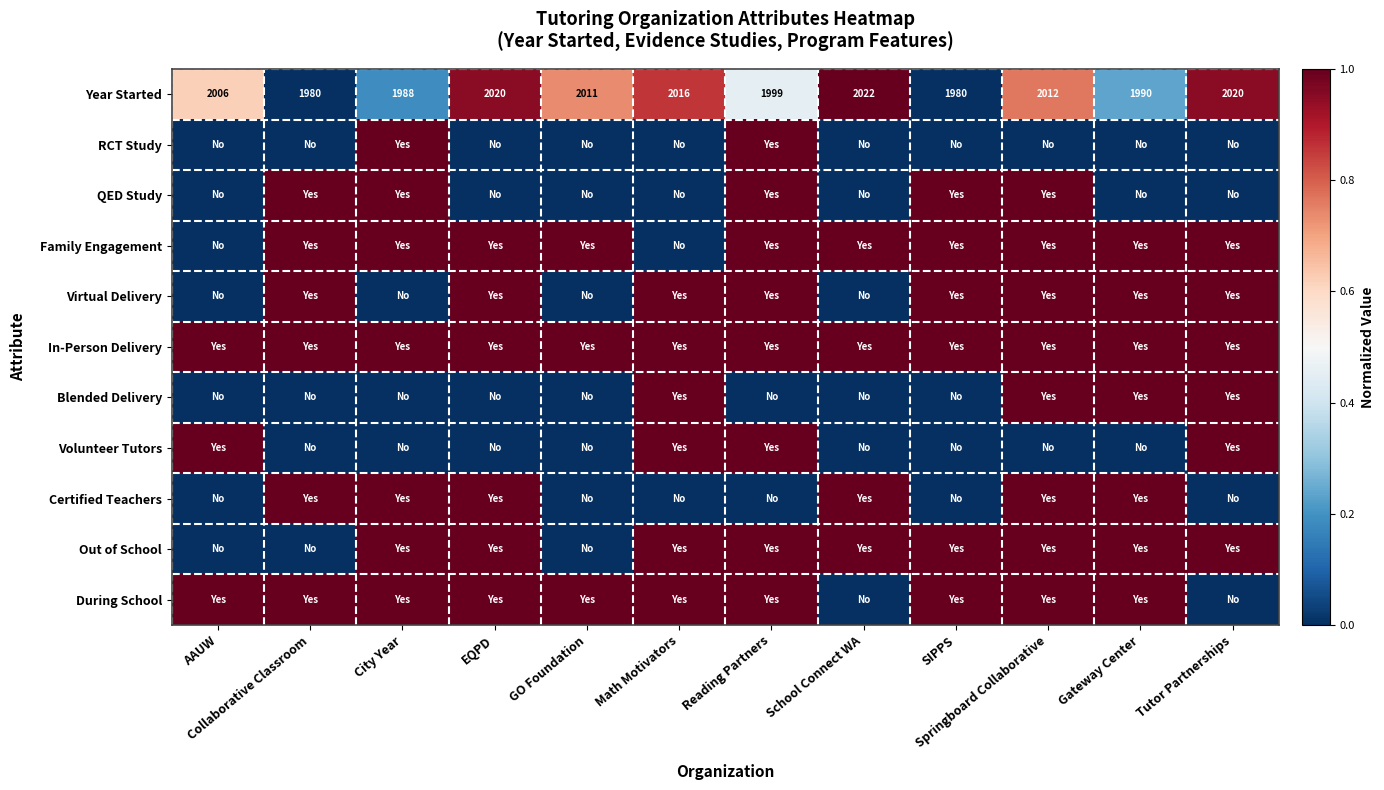

The Year Started series shows 3001 at School Connect WA. True or false?

False